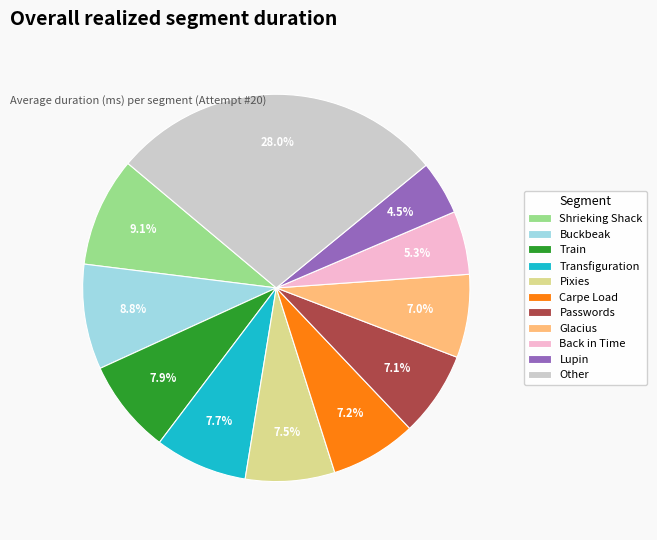

To the nearest percent, what is the average slice percentage?

9%